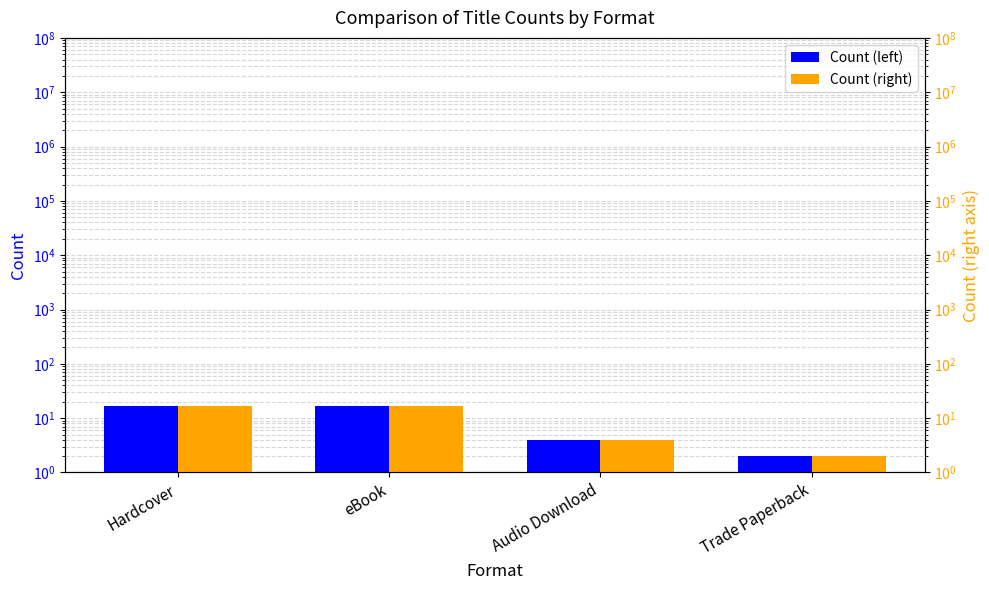

The Count series shows 2 at Trade Paperback. True or false?

True